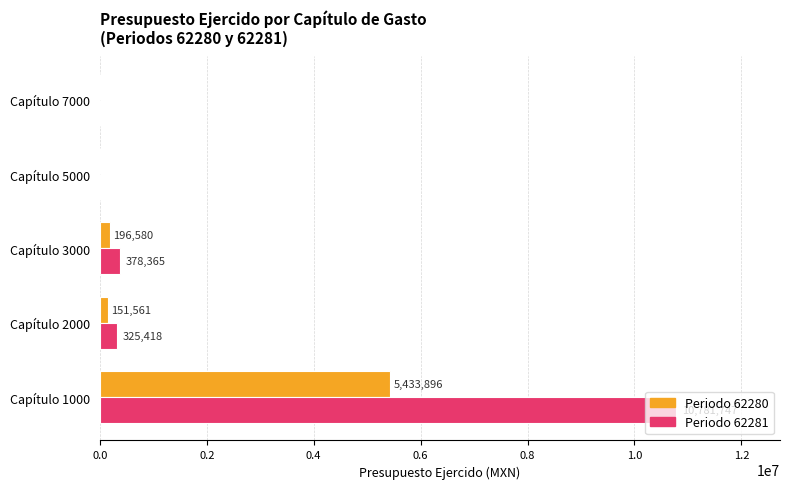

At which category is the sum across all series the highest?

Capítulo 1000